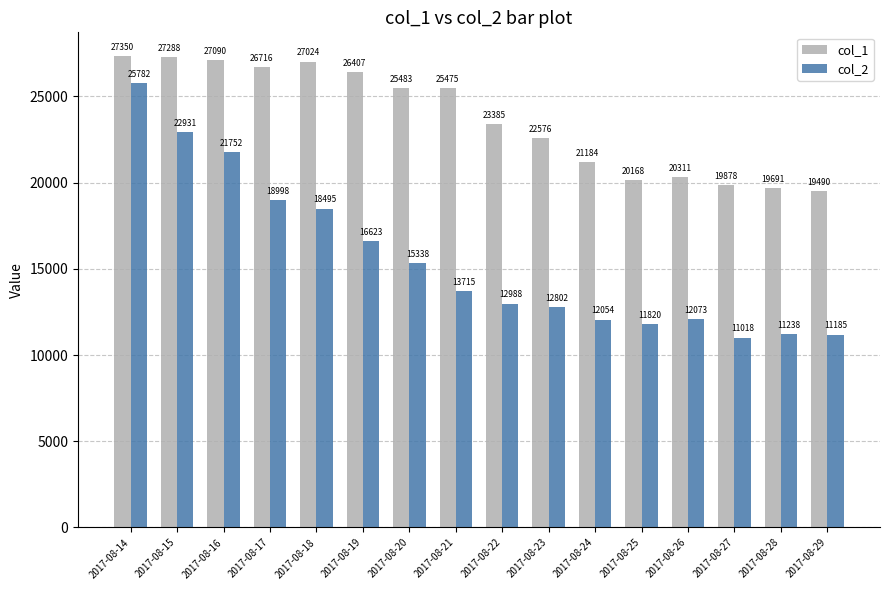

What is the value of the col_2 bar at the 1st from the left?

25782